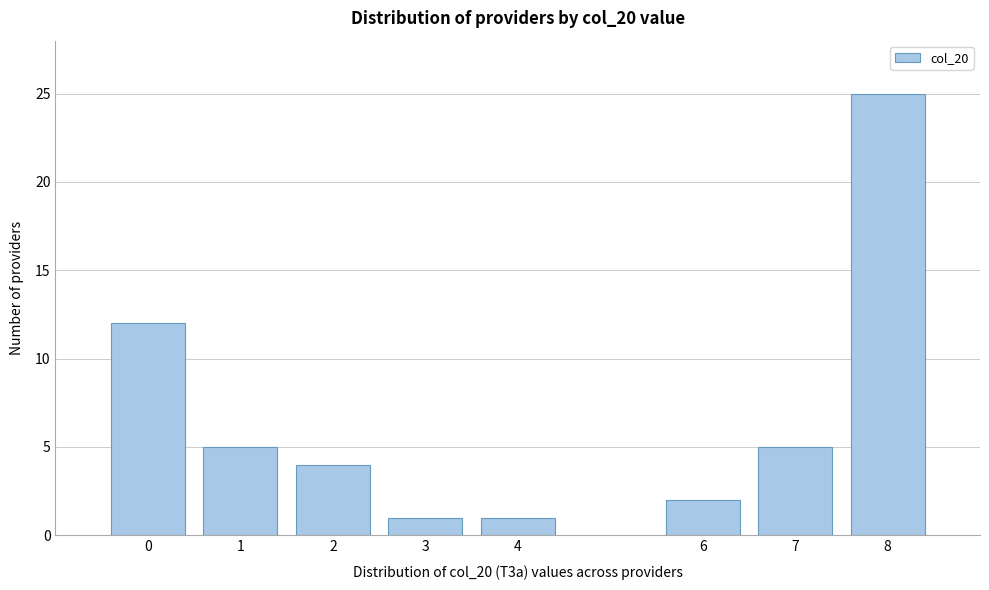

Reading left to right, list all the values displayed in this chart.

0=12	1=5	2=4	3=1	4=1	6=2	7=5	8=25